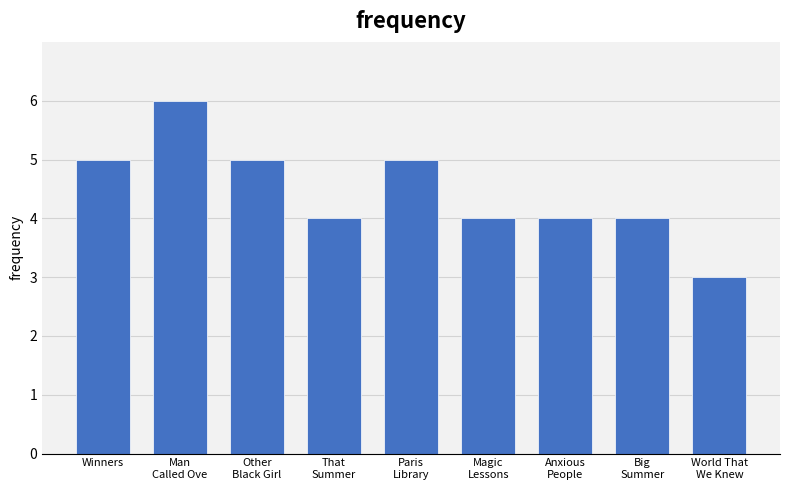

Reading right to left, transcribe all the data shown in this chart.

3	4	4	4	5	4	5	6	5